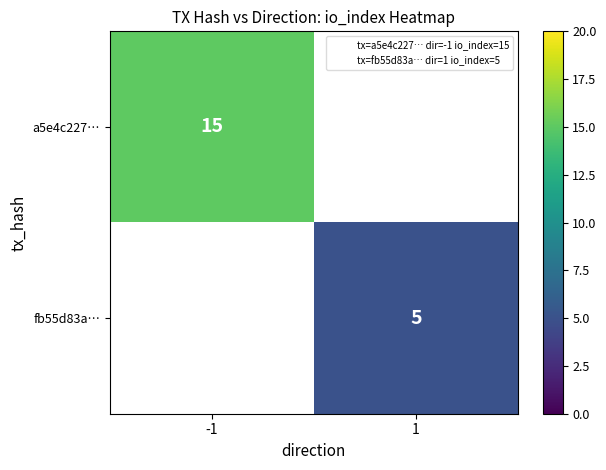

The value of a5e4c227… at -1 is 15.0. True or false?

True